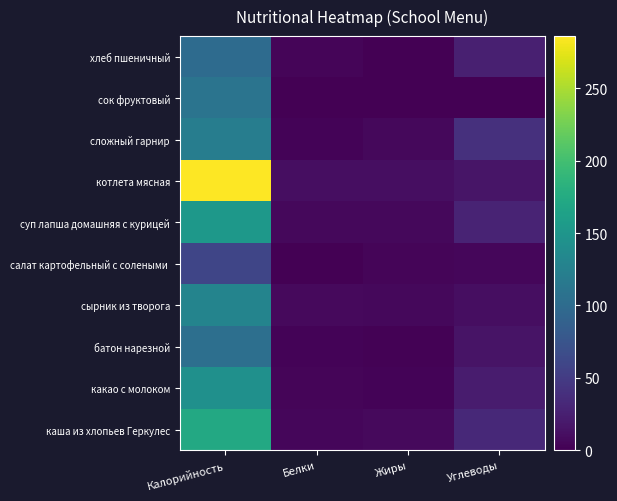

At which category does the chart reach its peak across all series?

Калорийность